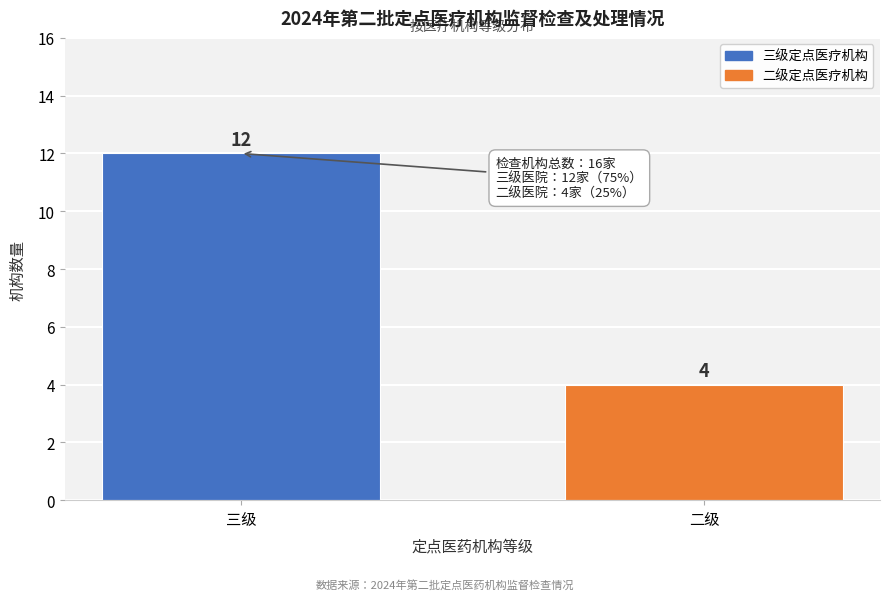

Reading left to right, transcribe all the data shown in this chart.

三级=12	二级=4